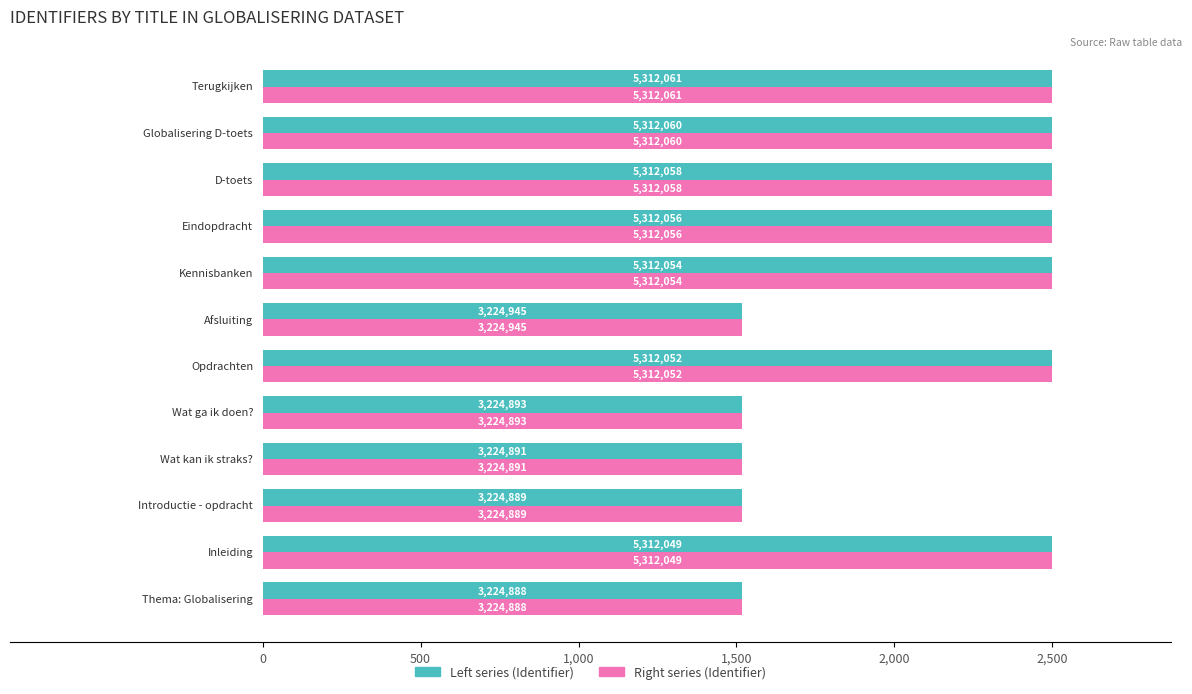

What is the average value of the Right series (Identifier) series?

2090.7